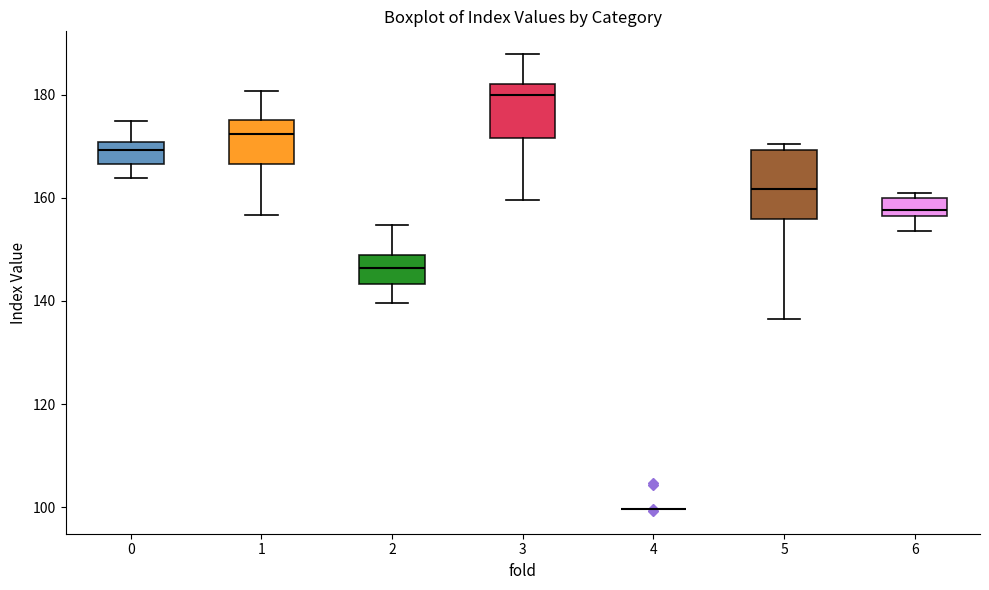

Comparing the boxes themselves (not the whiskers), which one is the tallest?

5